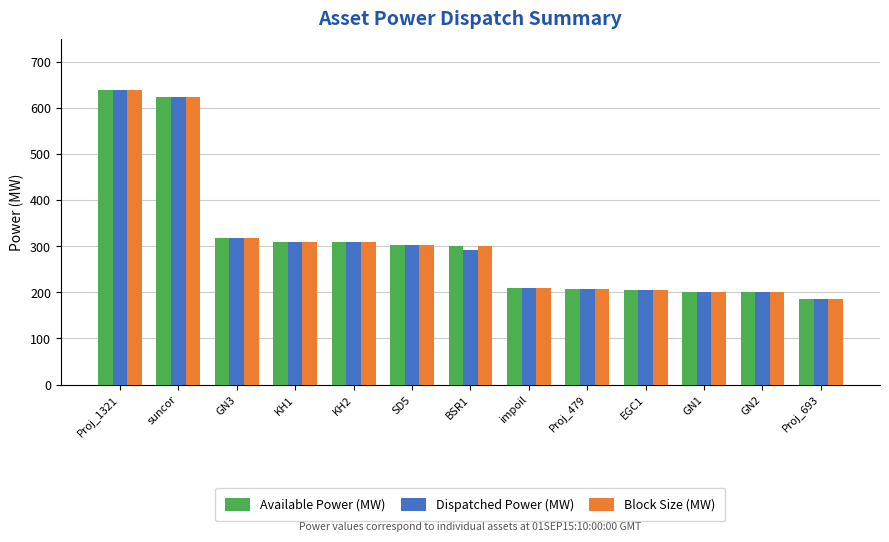

True or false: Available Power (MW) has a value of 413 at BSR1.

False